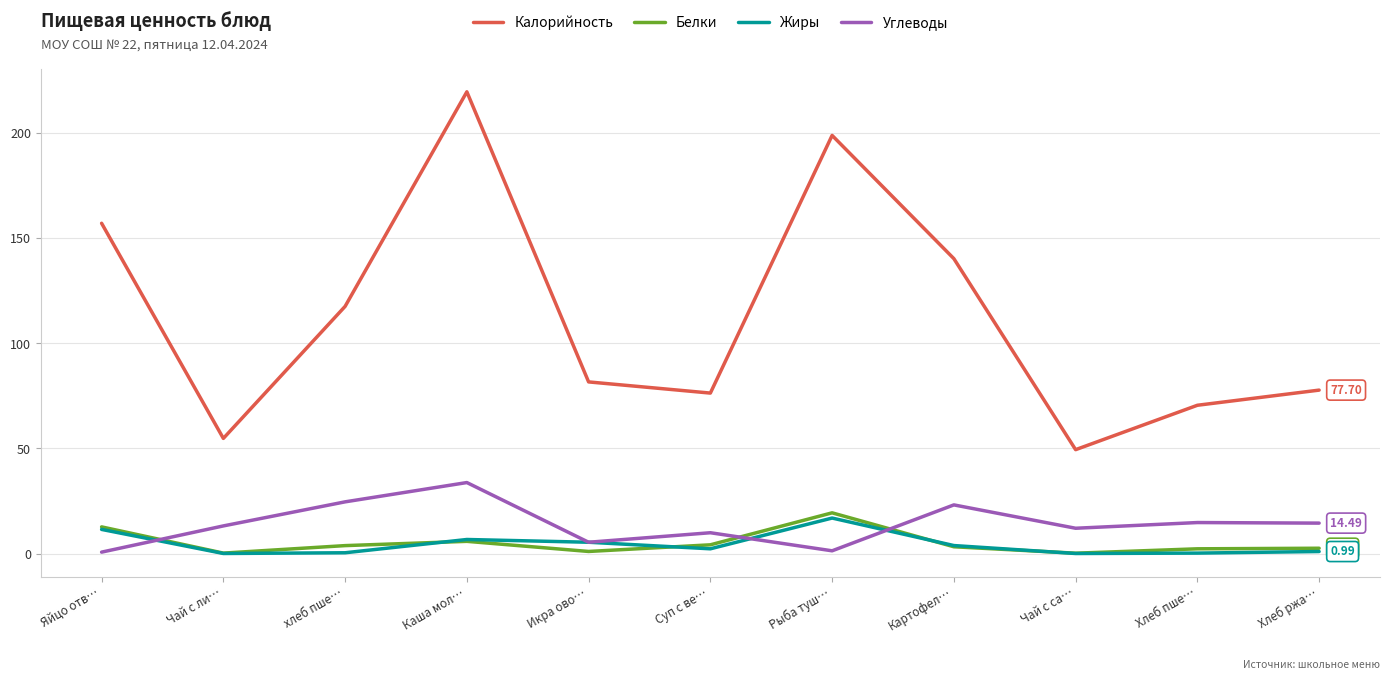

What value does the Калорийность series have at Суп с ве…?

76.3